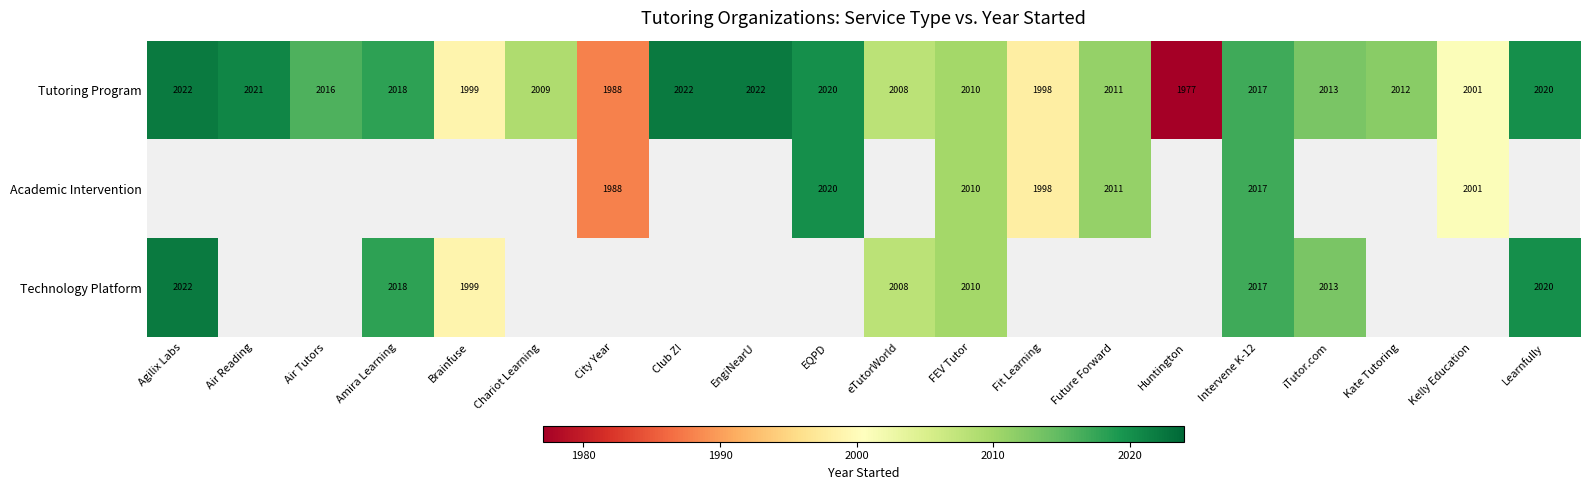

At which category is the sum across all series the highest?

Intervene K-12